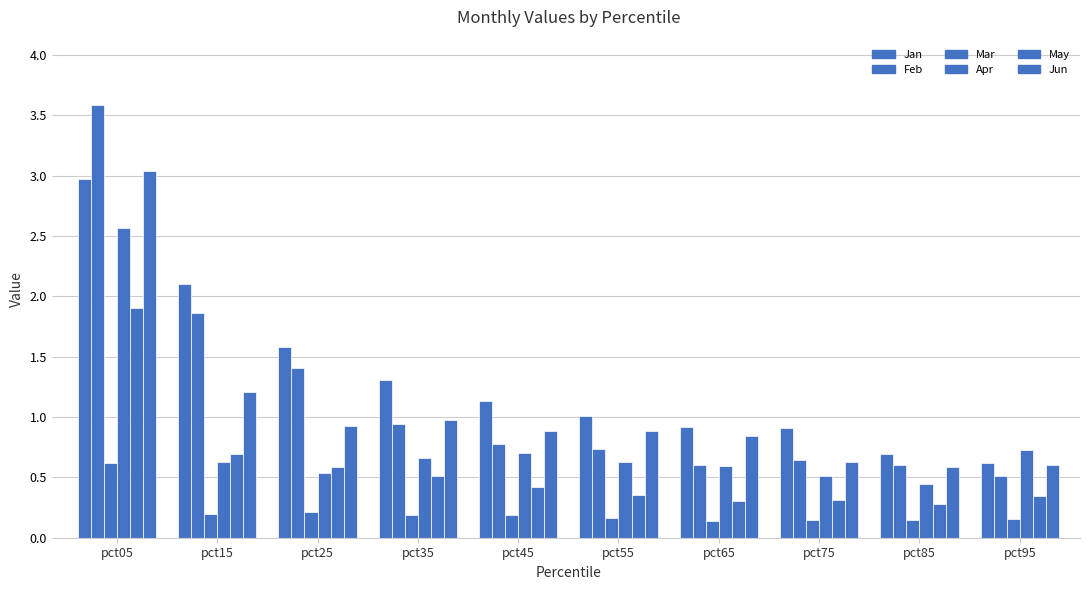

How many categories are shown in the chart?

10